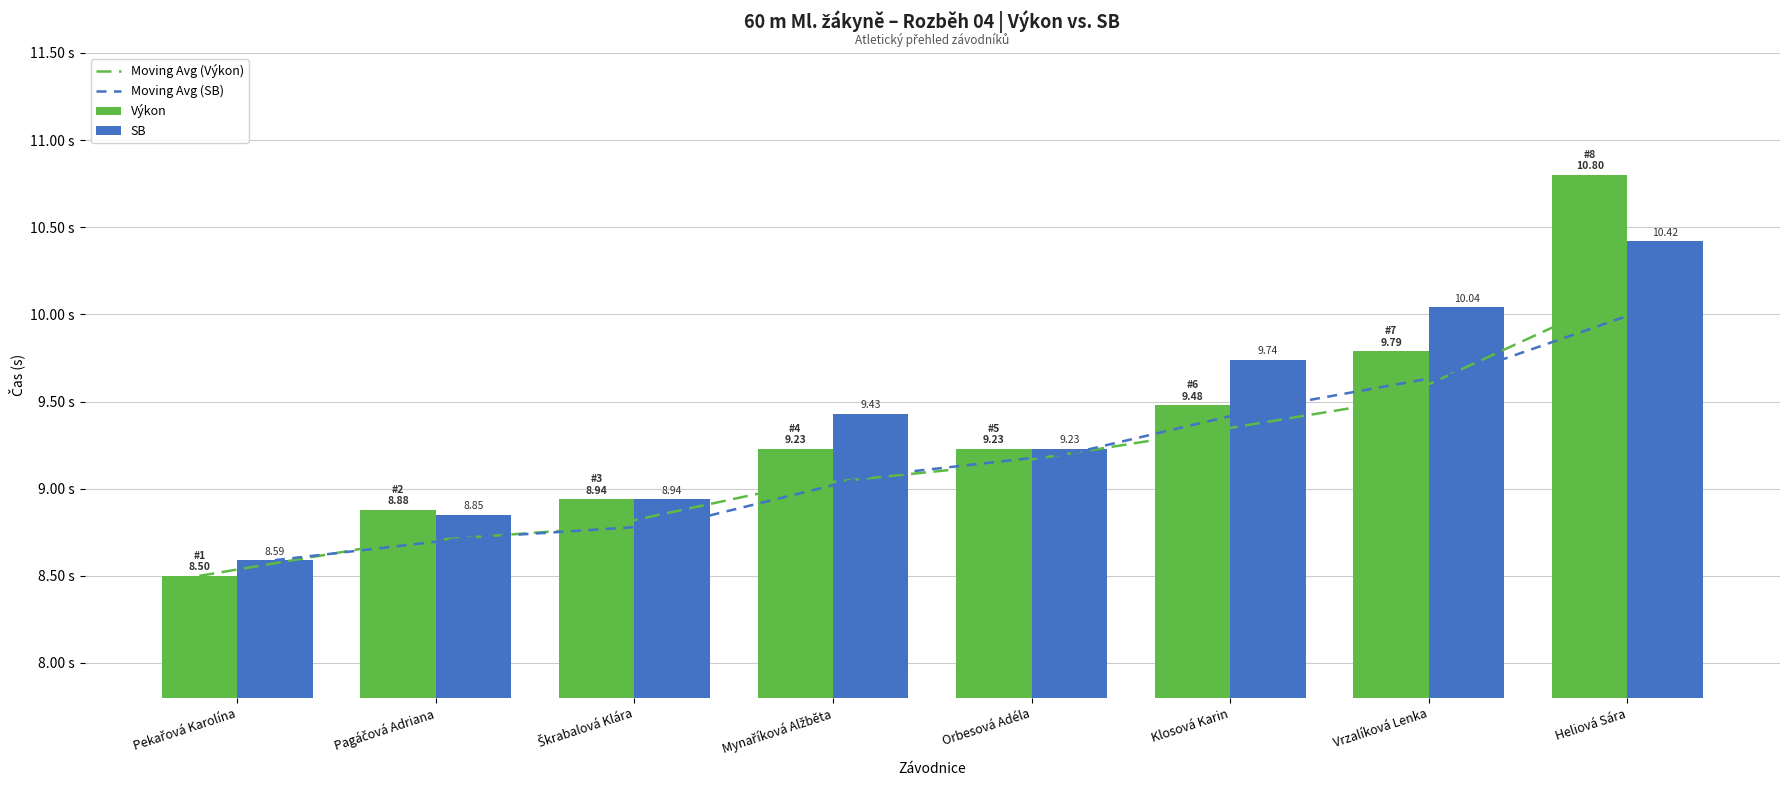

What is the difference between the maximum and second lowest values in the Výkon series?

1.9